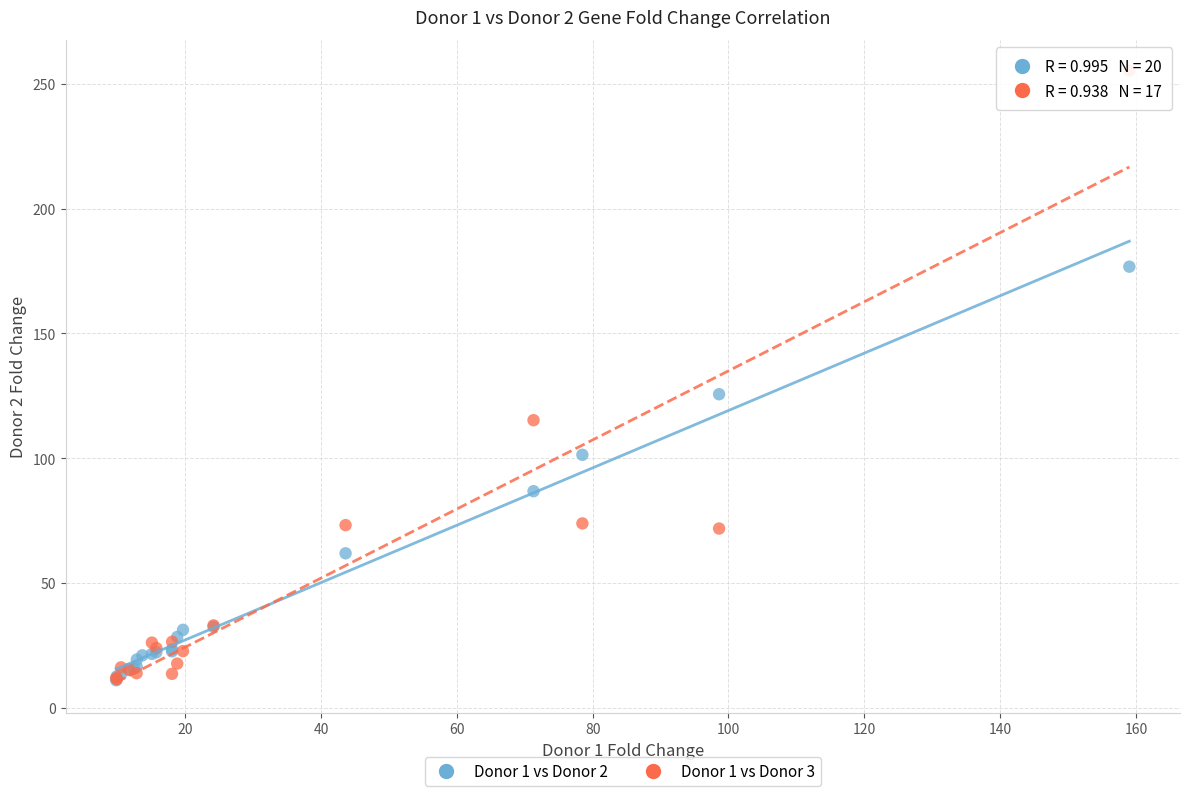

Which series contains the highest Y value?

Donor 1 vs Donor 3